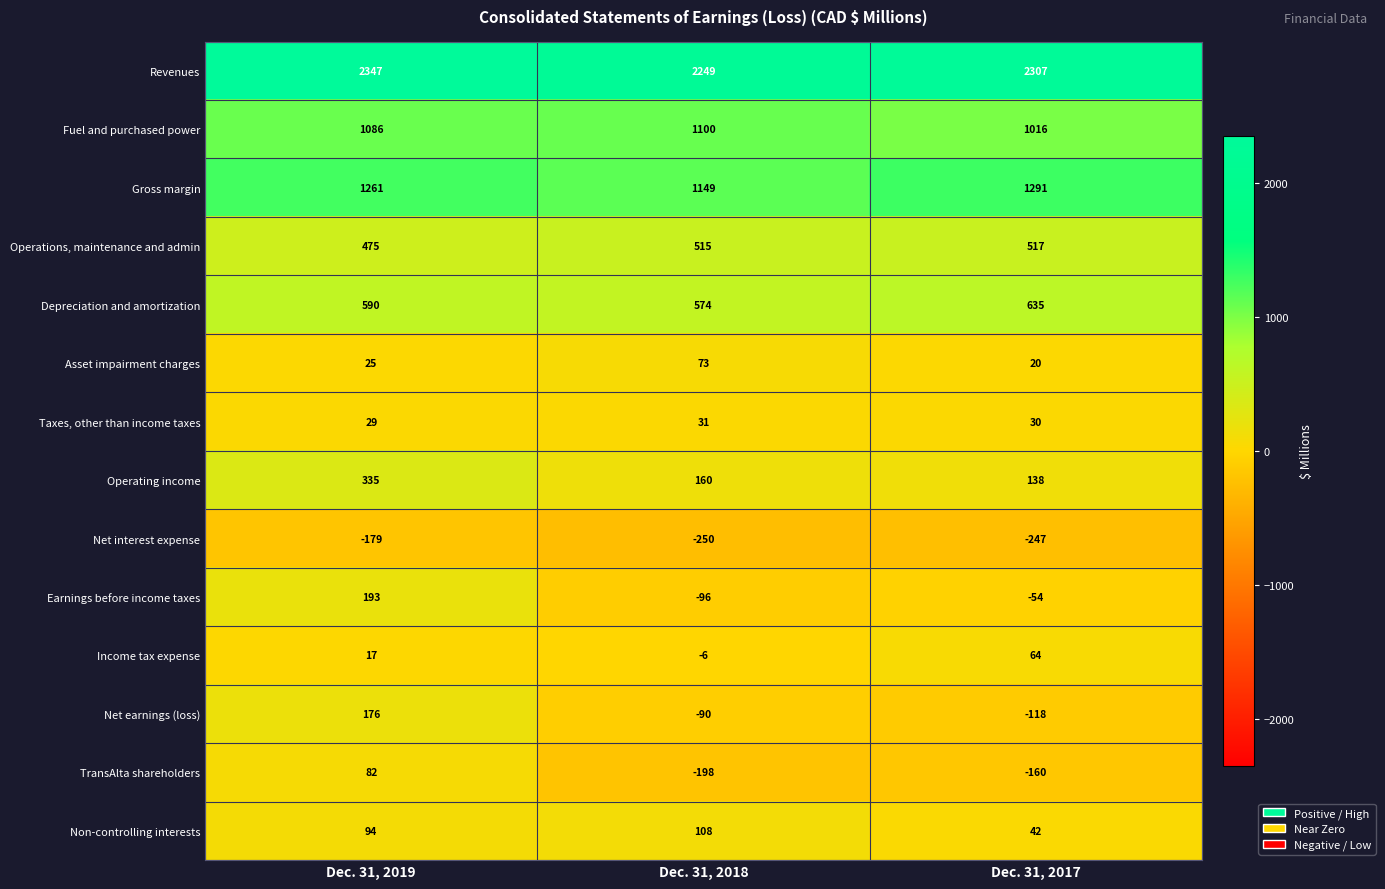

How many categories are shown in the chart?

3